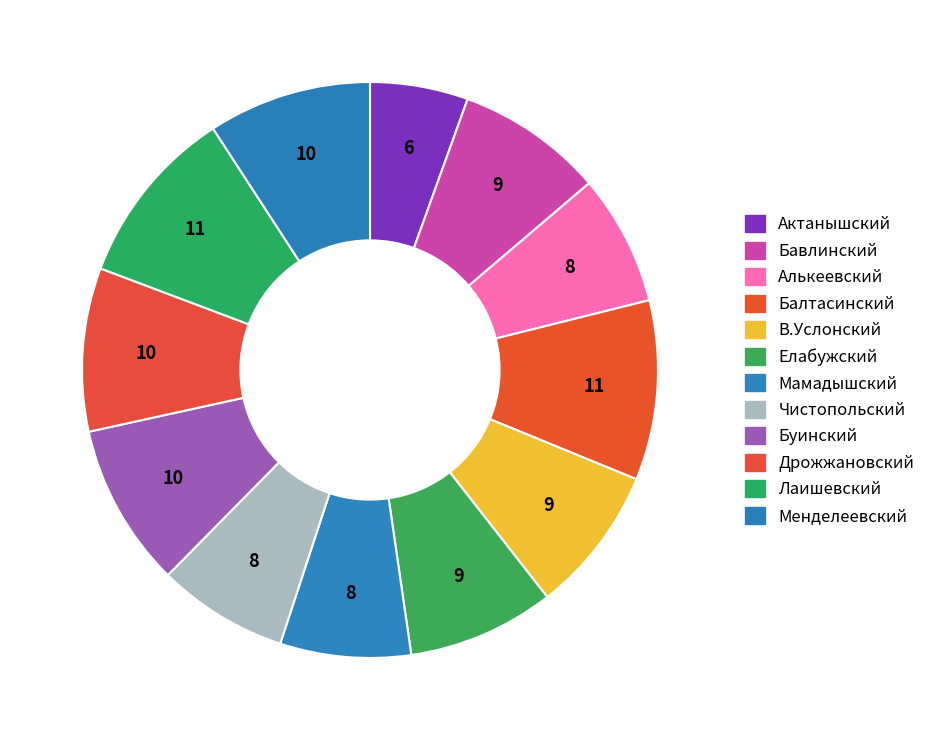

How many slices are in this pie chart?

12